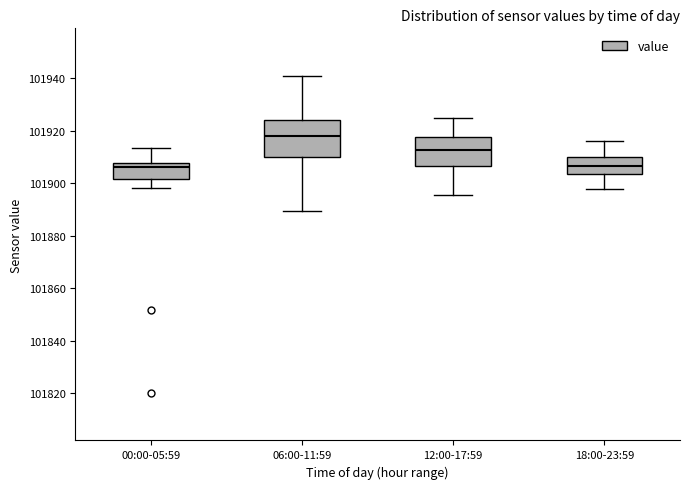

Reading left to right, read every box against the y-axis: the position of its median line, the range the box covers, and the ends of its whiskers. The values are not printed on the chart, so give them approximately, as read against the axis.

00:00-05:59: median 101906, box 101902 to 101908, whiskers 101898 to 101914
06:00-11:59: median 101918, box 101910 to 101924, whiskers 101890 to 101940
12:00-17:59: median 101912, box 101906 to 101918, whiskers 101896 to 101926
18:00-23:59: median 101906, box 101904 to 101910, whiskers 101898 to 101916